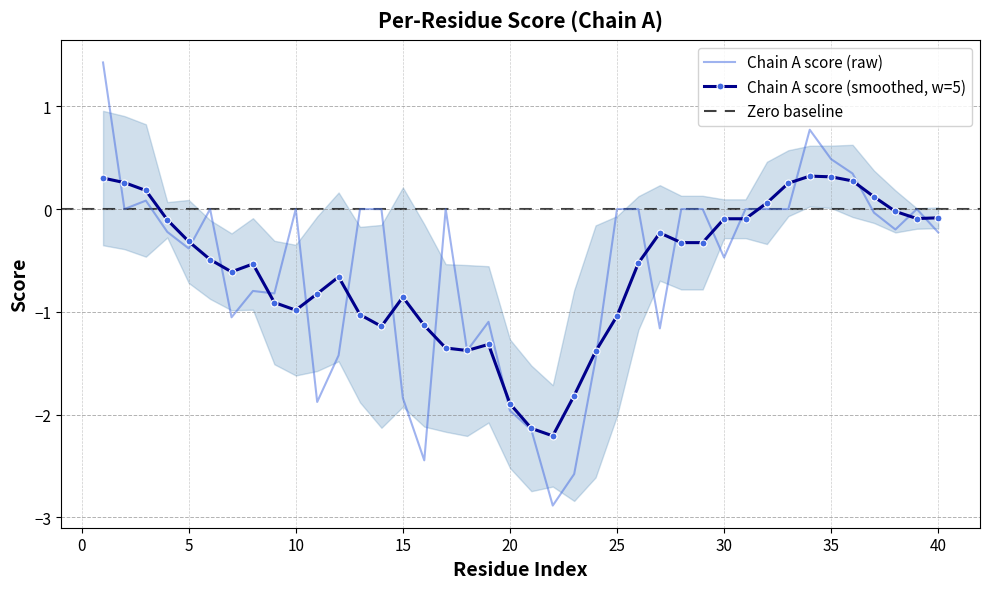

How many values are above zero?

5